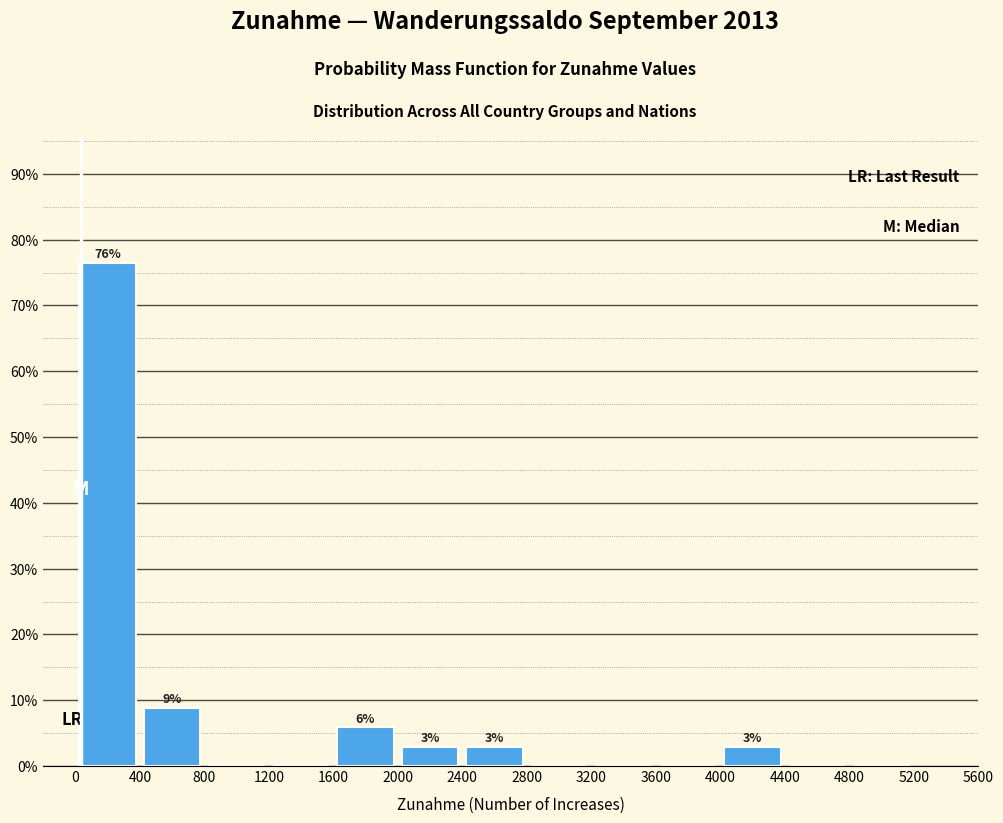

Over which range of the x-axis is the bar tallest?

0 to 400